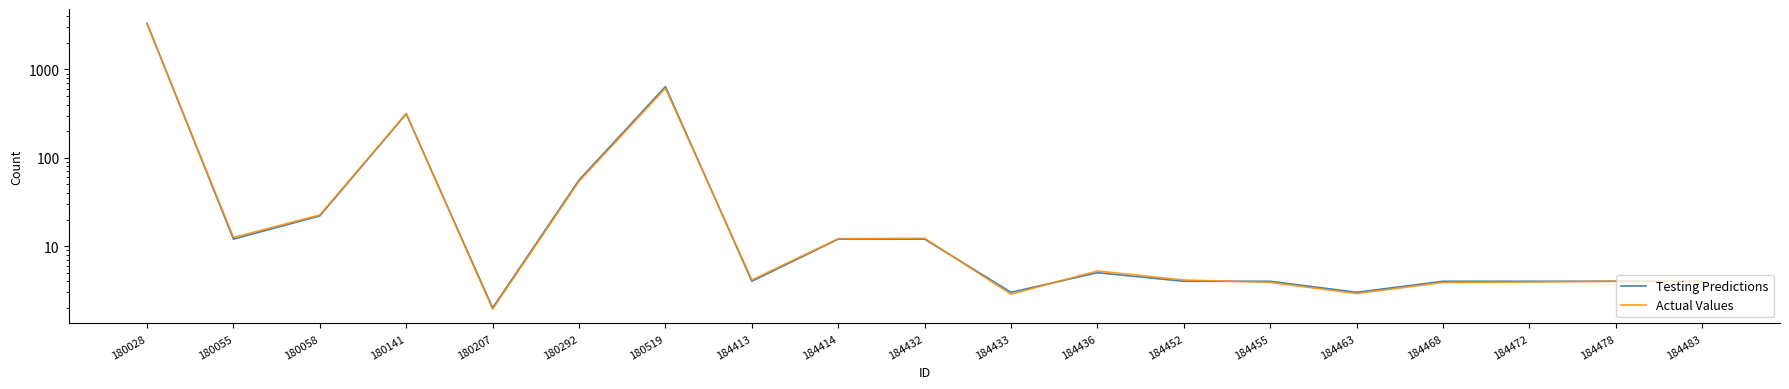

Does the chart have visible grid lines?

No